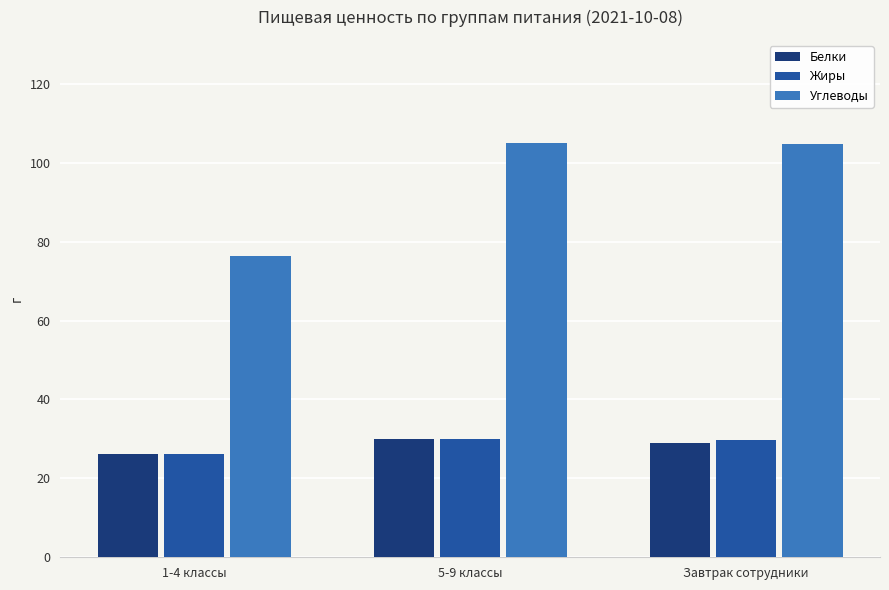

The value of Белки at 1-4 классы is 26.3. True or false?

True